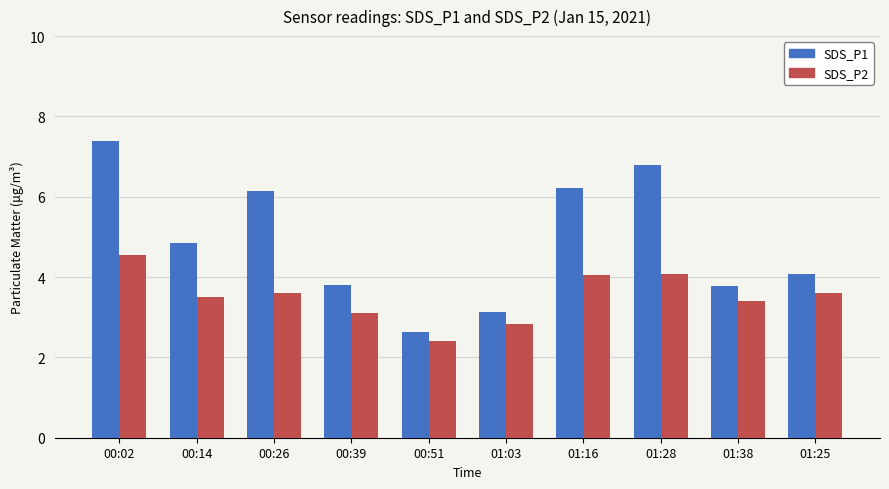

What is the value of the SDS_P2 bar at the 4th from the left?

3.1